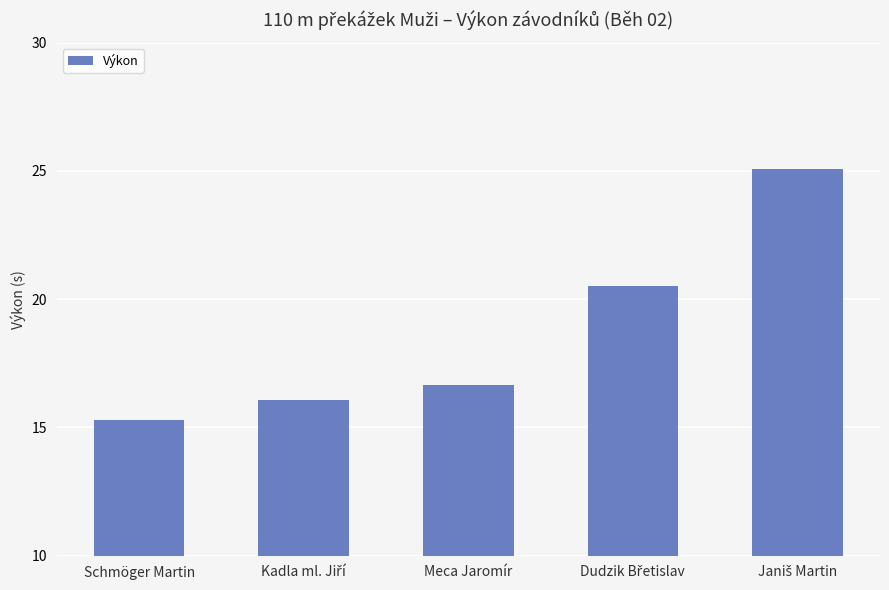

How many series are shown in this chart?

1